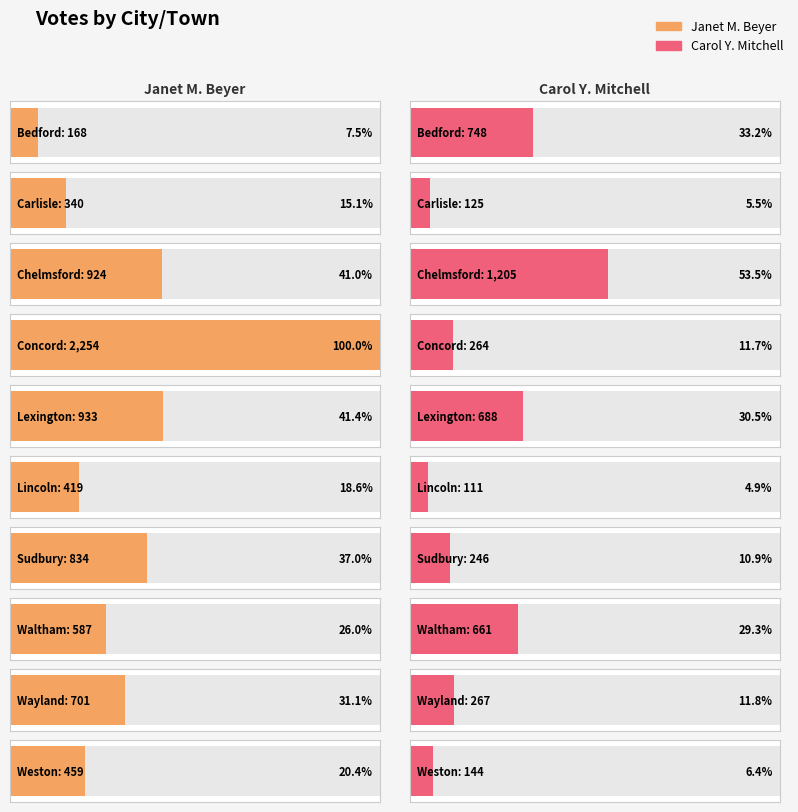

What are all the series names shown in the legend?

Janet M. Beyer, Carol Y. Mitchell